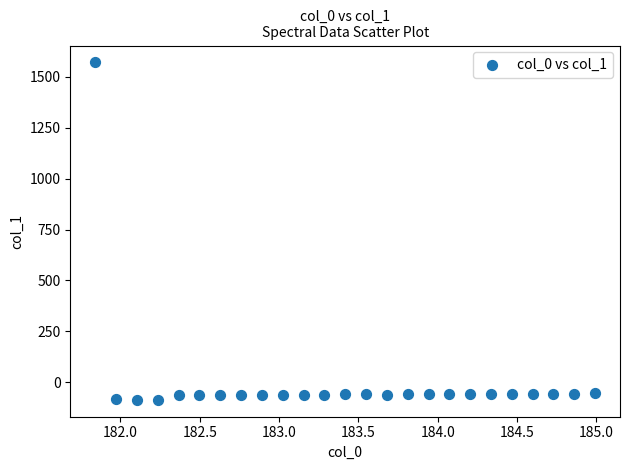

What is the range of Y values (max minus min)?

1656.8